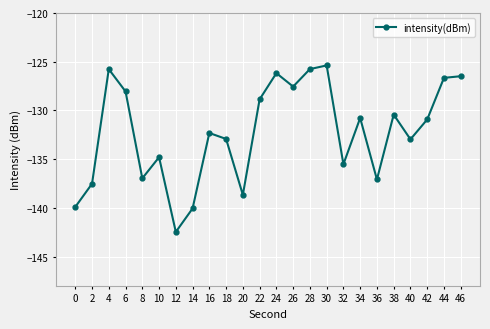

How many interior local valleys (lower than both neighbors) does the data have?

7